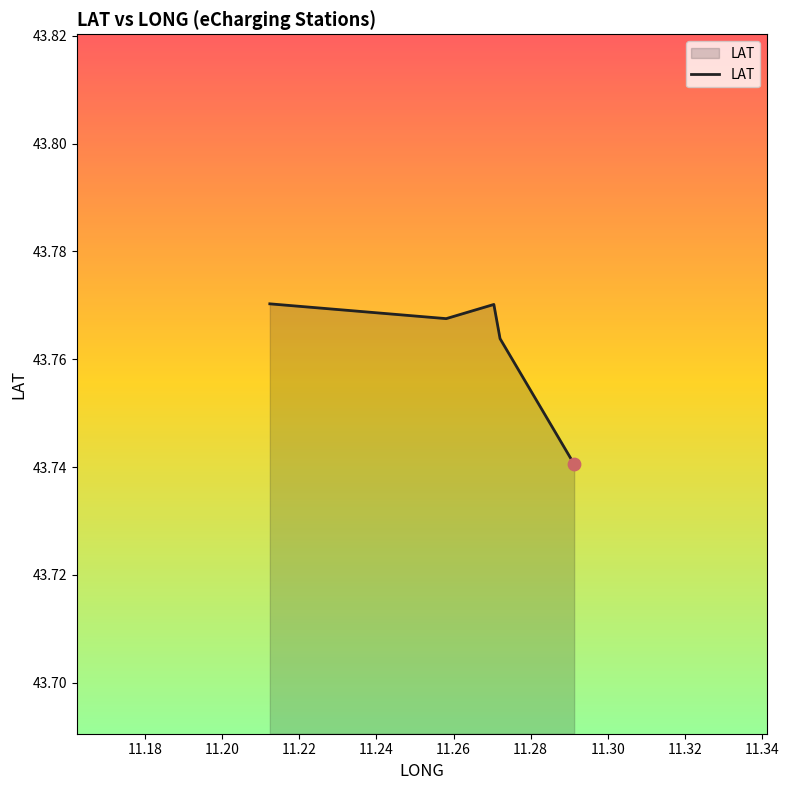

How many interior local valleys (lower than both neighbors) does the data have?

1